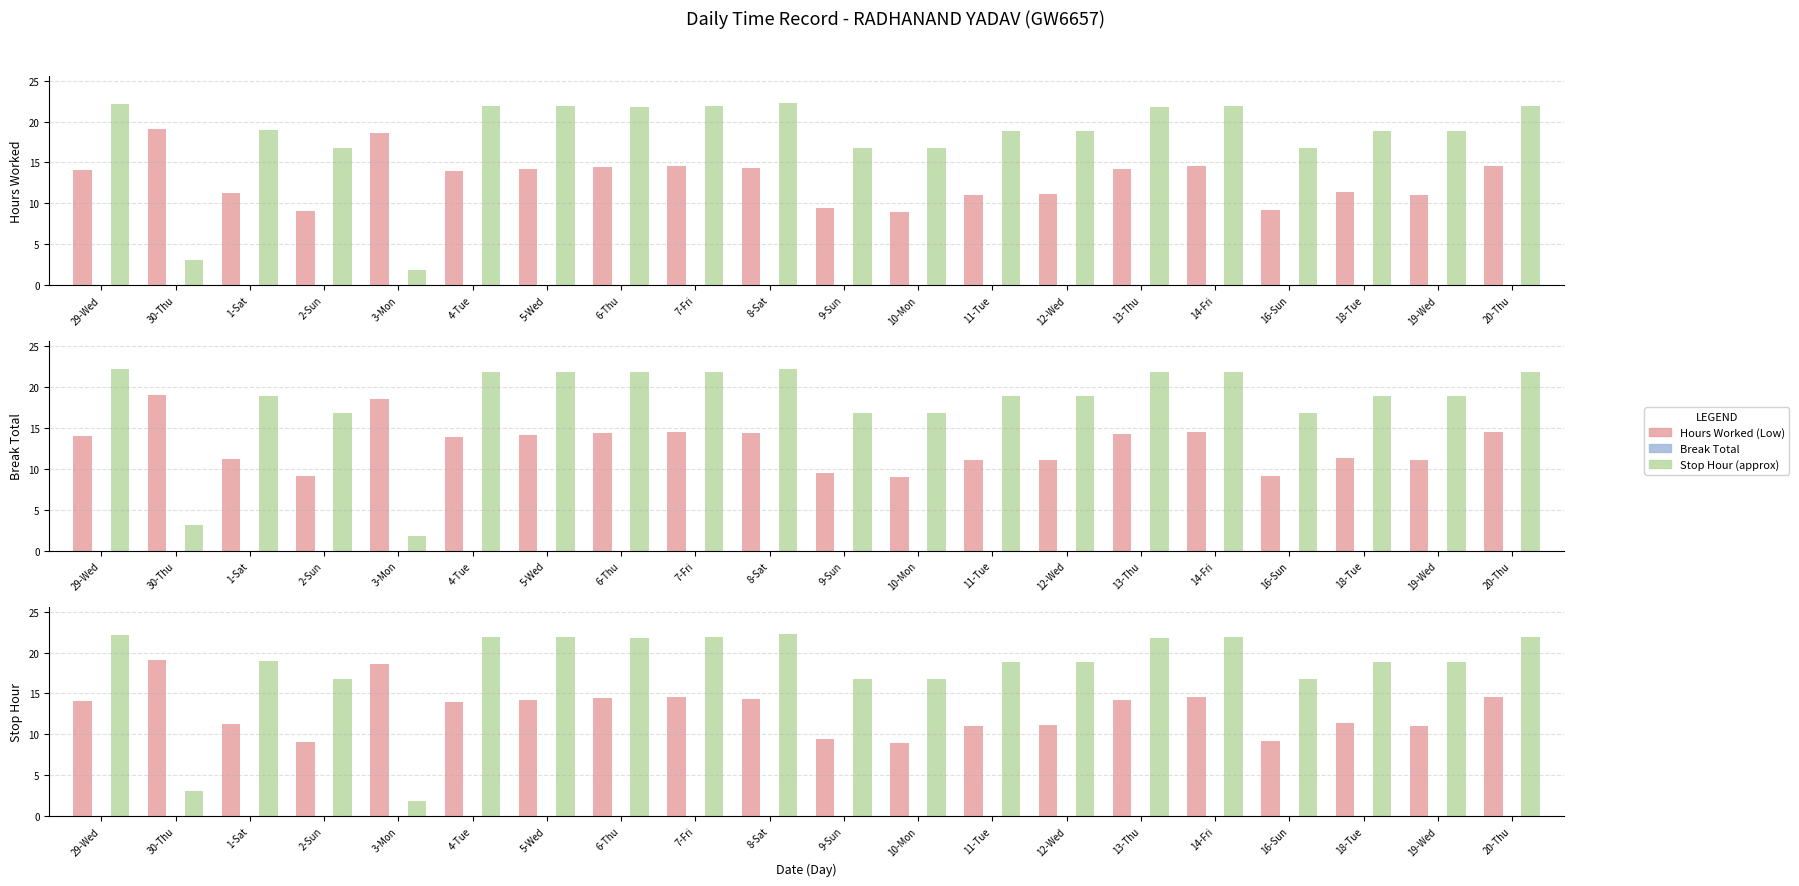

At which label does Stop Hour (approx) reach its peak?

8-Sat